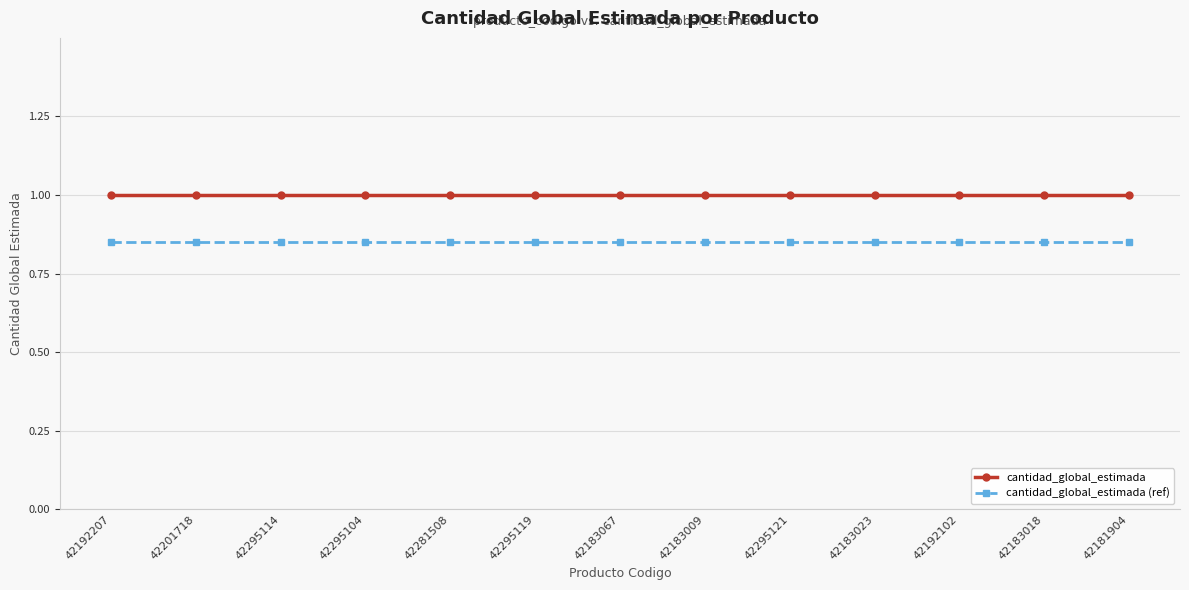

What is the greatest value displayed?

1.0